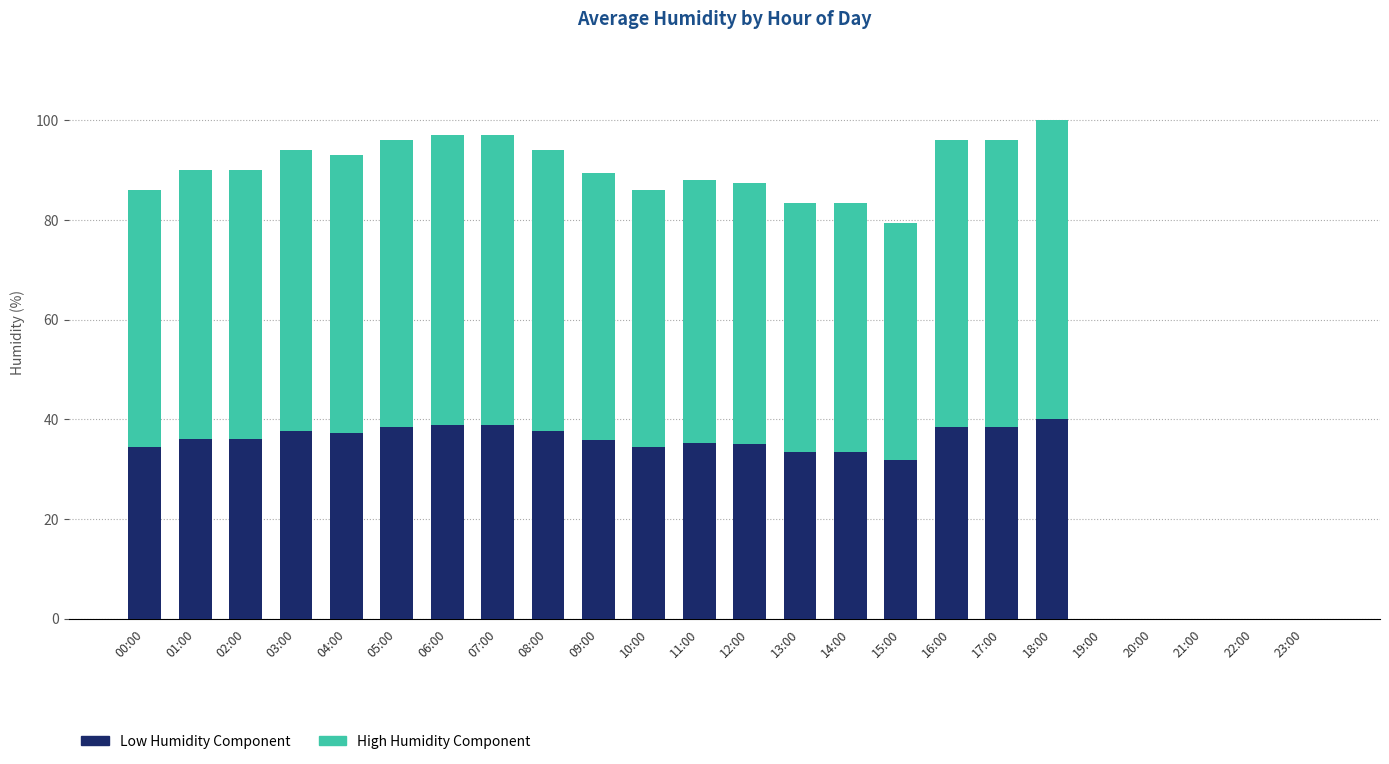

Is it true that Low Humidity Component equals 7.2 at 01:00?

False